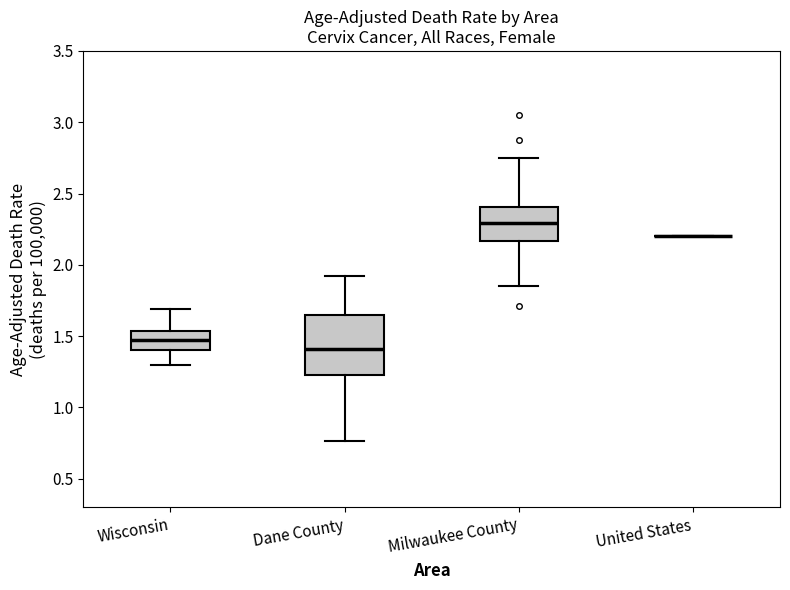

Which box is the tallest, from its lower edge to its upper edge?

Dane County